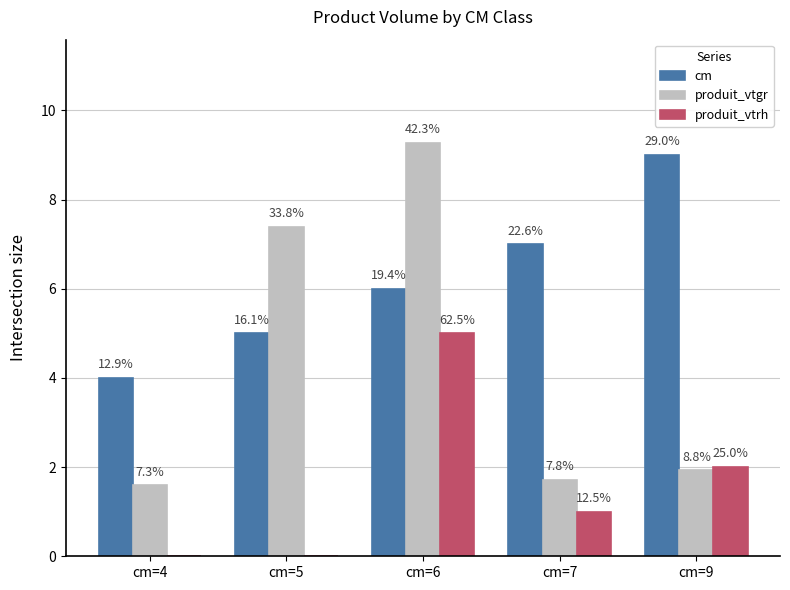

Is the value of produit_vtgr at cm=5 greater than the value of cm at cm=6?

Yes